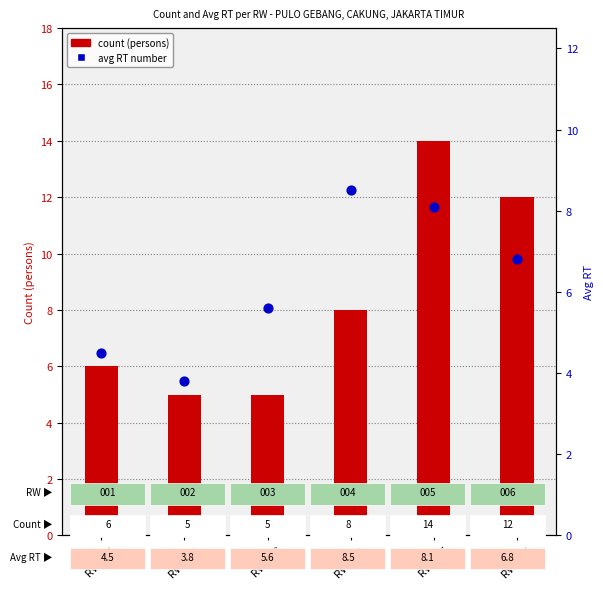

What is the change in value from RW 003 to RW 004?

+2.9